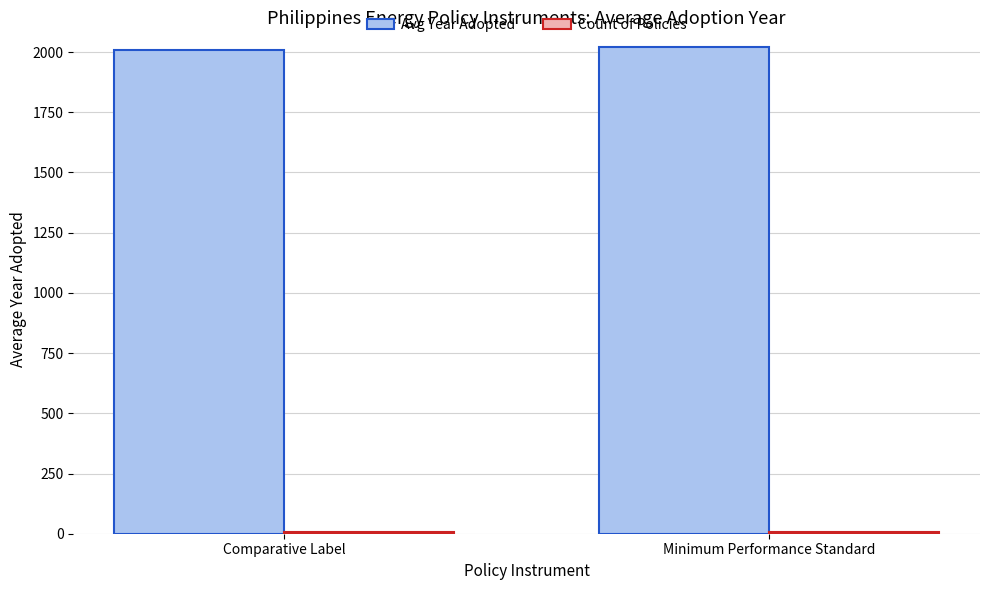

Is it true that Avg Year Adopted equals 1256 at Comparative Label?

False